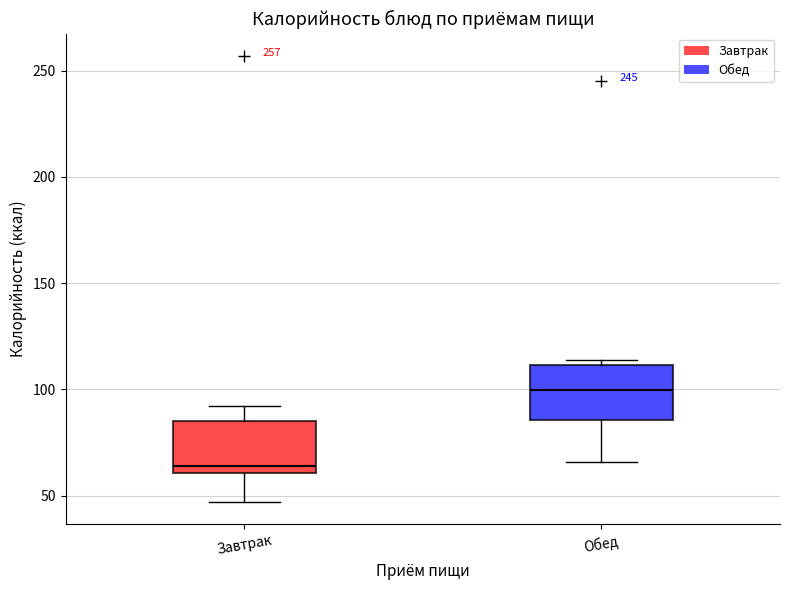

Reading left to right, transcribe this box plot: for each box, give where its median line is, the range the box spans, and where its two whiskers end, as read against the y-axis. The values are not printed on the chart, so give them approximately, as read against the axis.

Завтрак: median 65, box 60 to 85, whiskers 45 to 90
Обед: median 100, box 85 to 110, whiskers 65 to 115